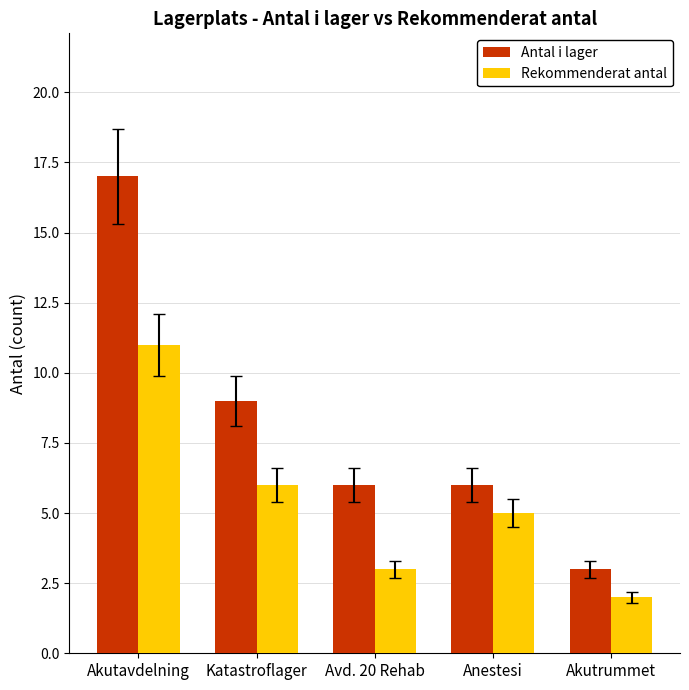

True or false: Rekommenderat antal has a value of 7 at Anestesi.

False